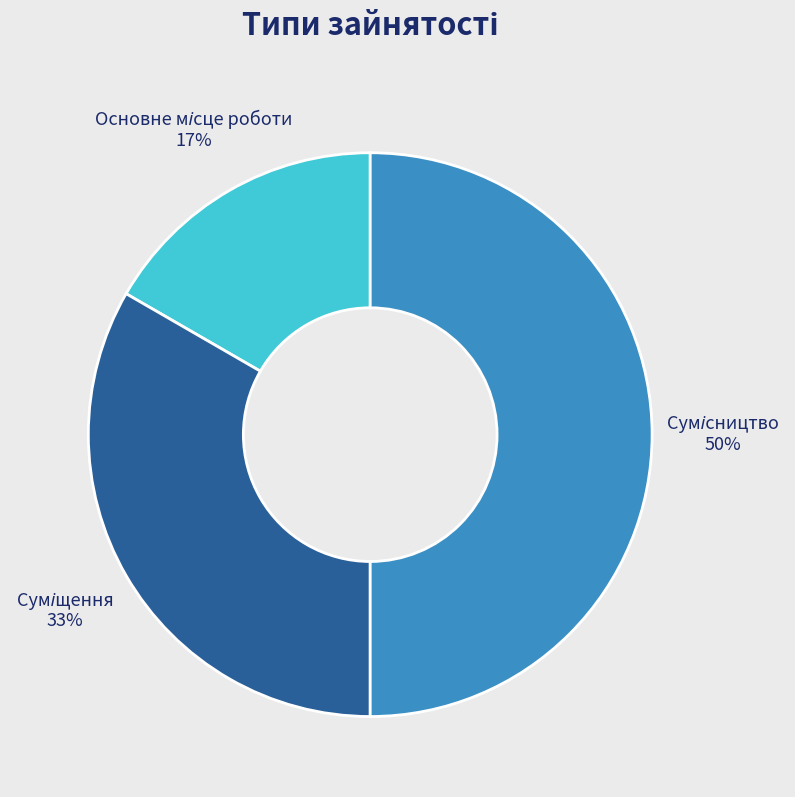

To the nearest percent, what is the average slice percentage?

33%